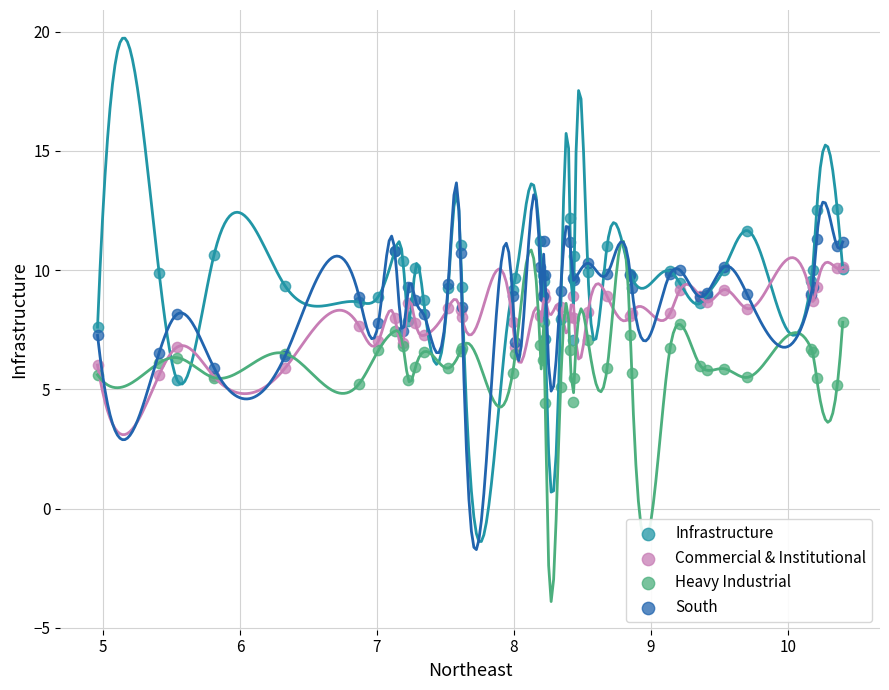

Which series reaches the minimum Y coordinate?

Heavy Industrial